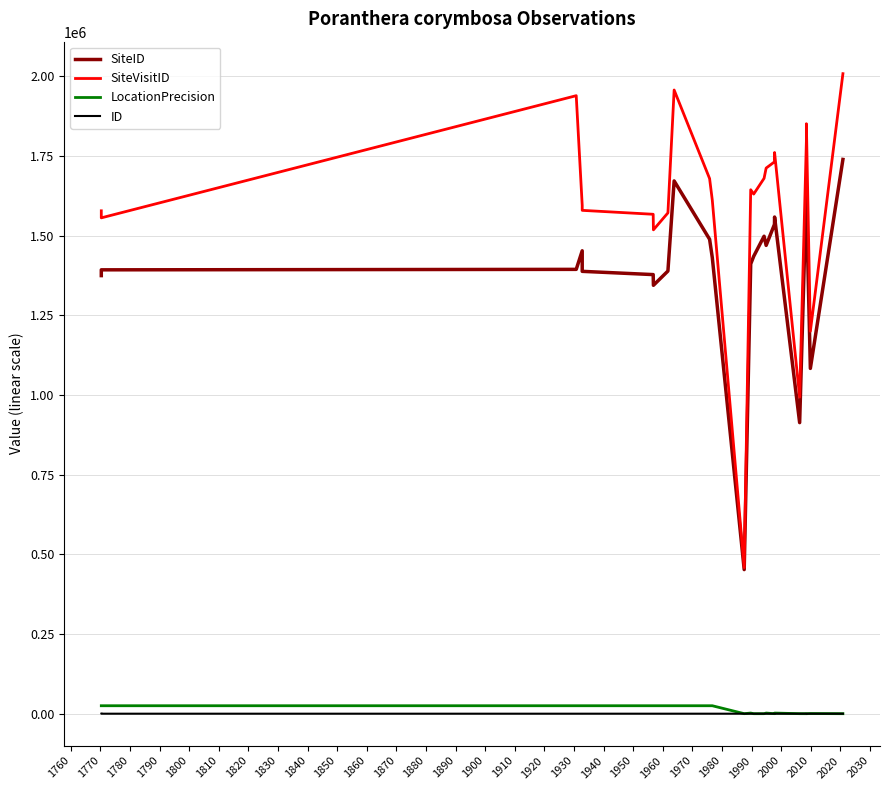

Between 1790 and 1910, which is larger?

1910